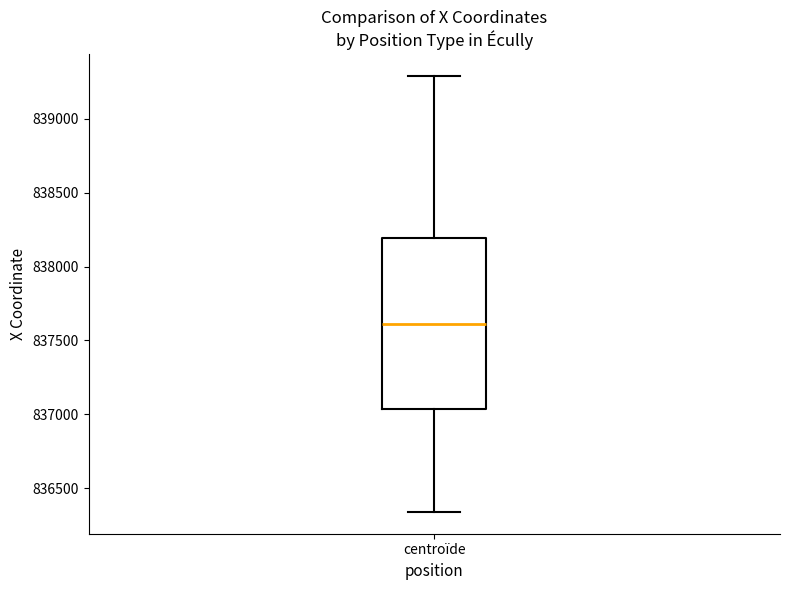

Read this box plot against the y-axis: the position of the median line, the range covered by the box, and the ends of both whiskers. The values are not printed on the chart, so give them approximately, as read against the axis.

median 837600, box 837050 to 838200, whiskers 836350 to 839300